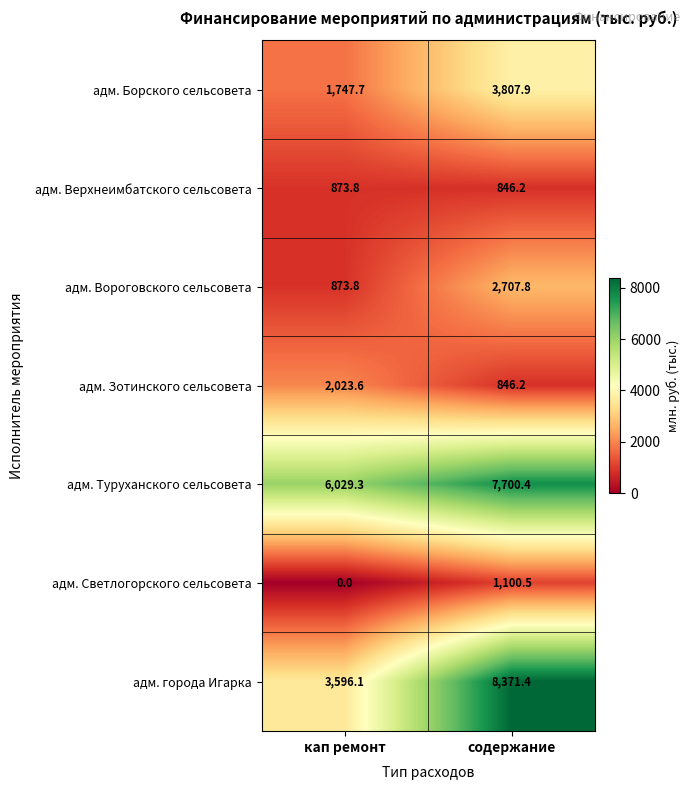

What is the sum of the адм. Зотинского сельсовета values at кап ремонт and содержание?

2869.8